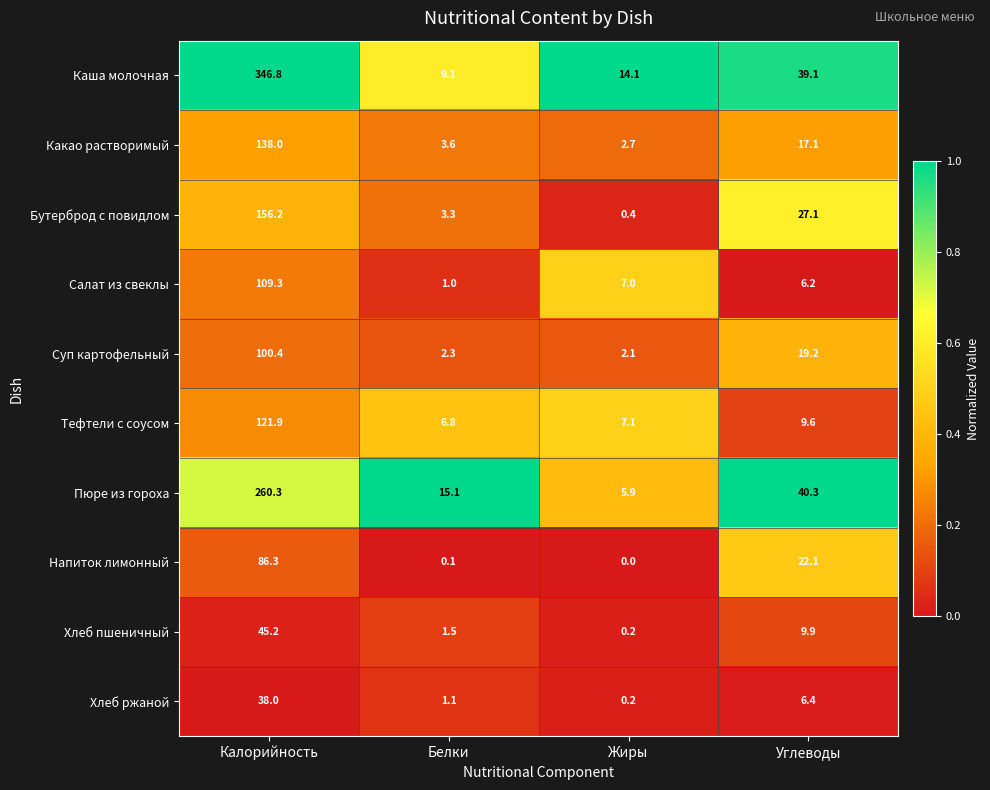

Which series has the largest total across all categories?

Каша молочная